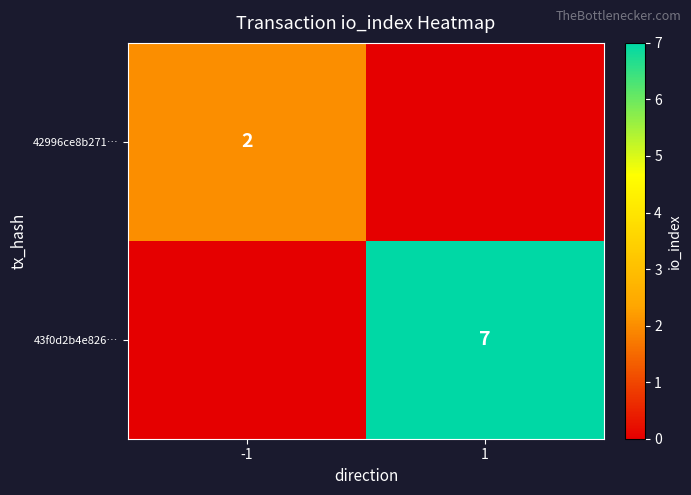

Is the value of 43f0d2b4e826… at 1 greater than the value of 42996ce8b271… at -1?

Yes